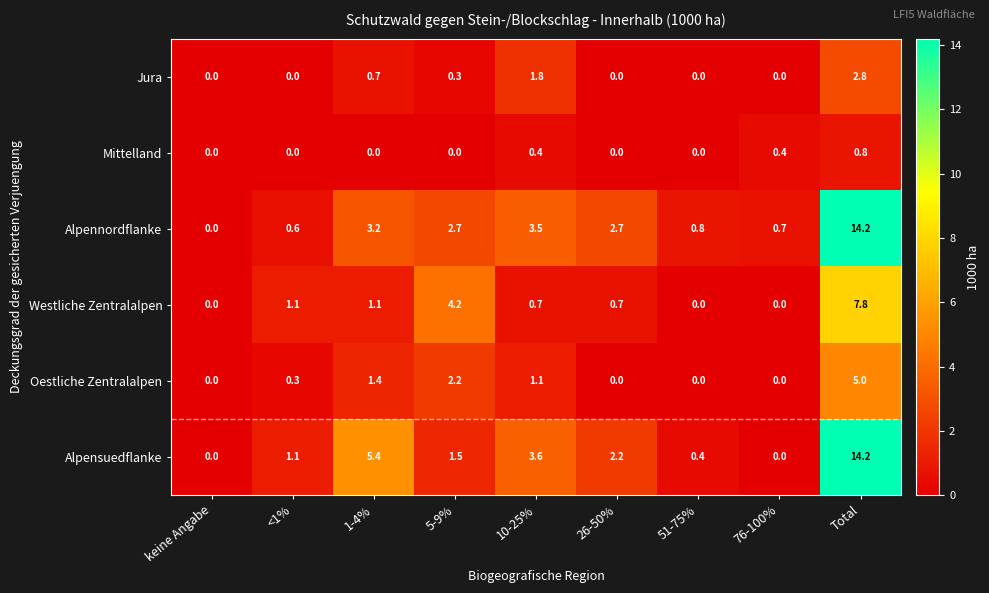

Which label corresponds to the largest value in the chart?

Total